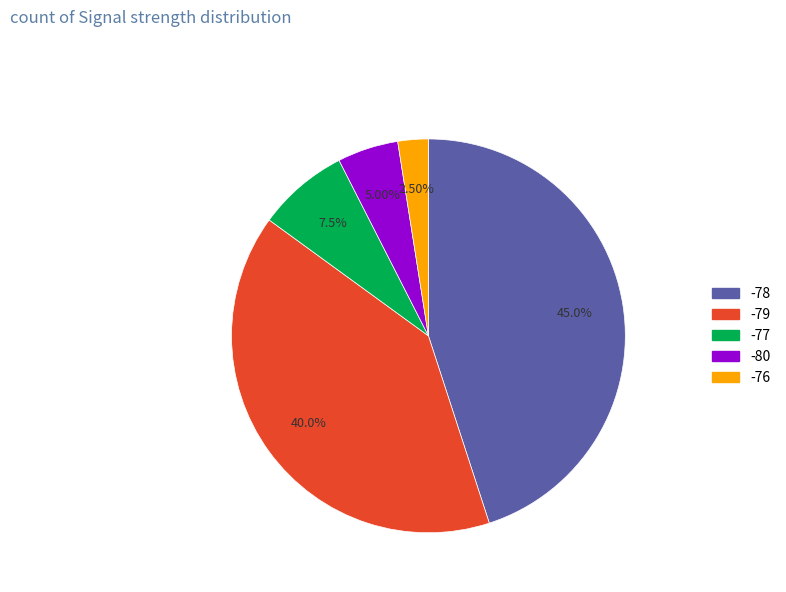

Is there a majority slice in this chart?

No